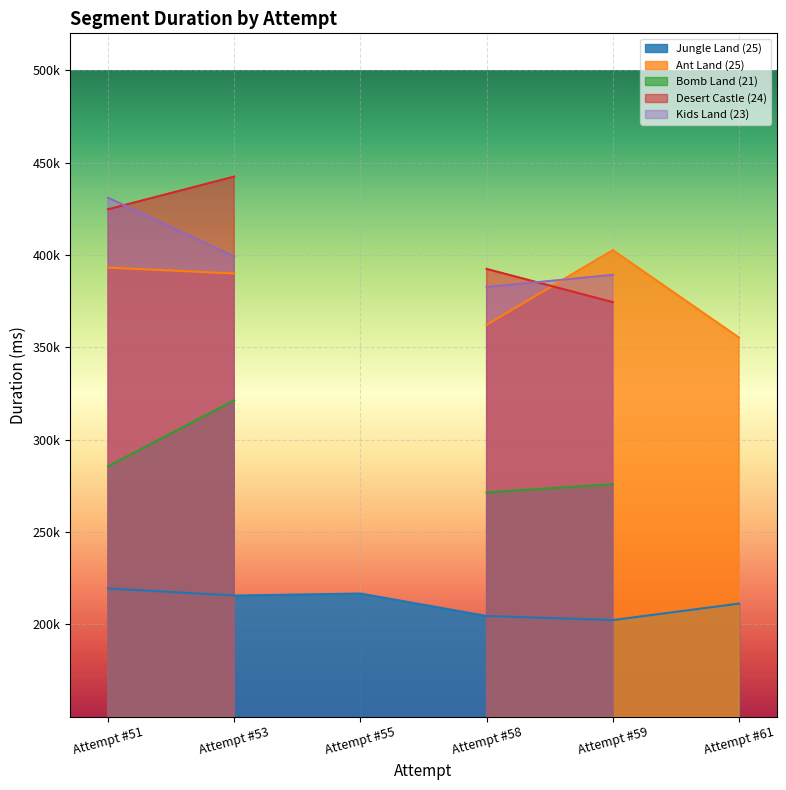

What is the maximum value shown in the chart?

442436